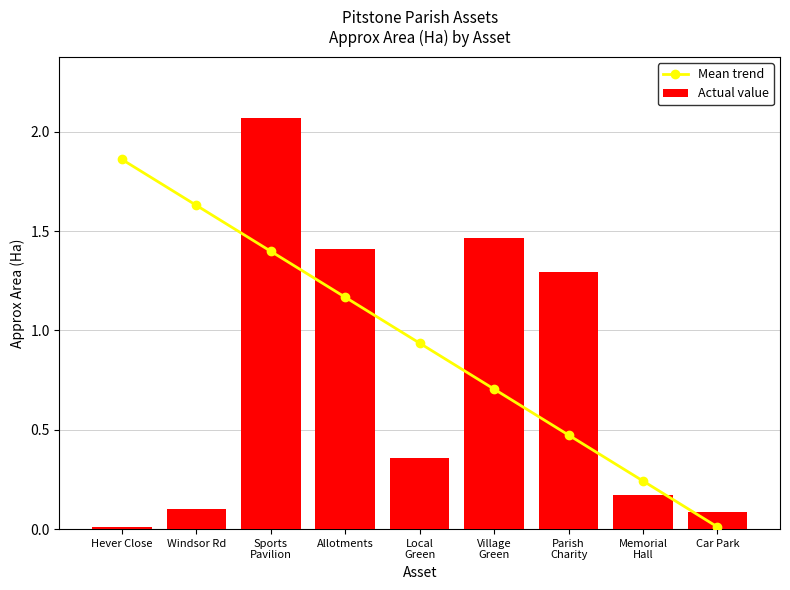

What is the average value of the Mean trend series?

0.9